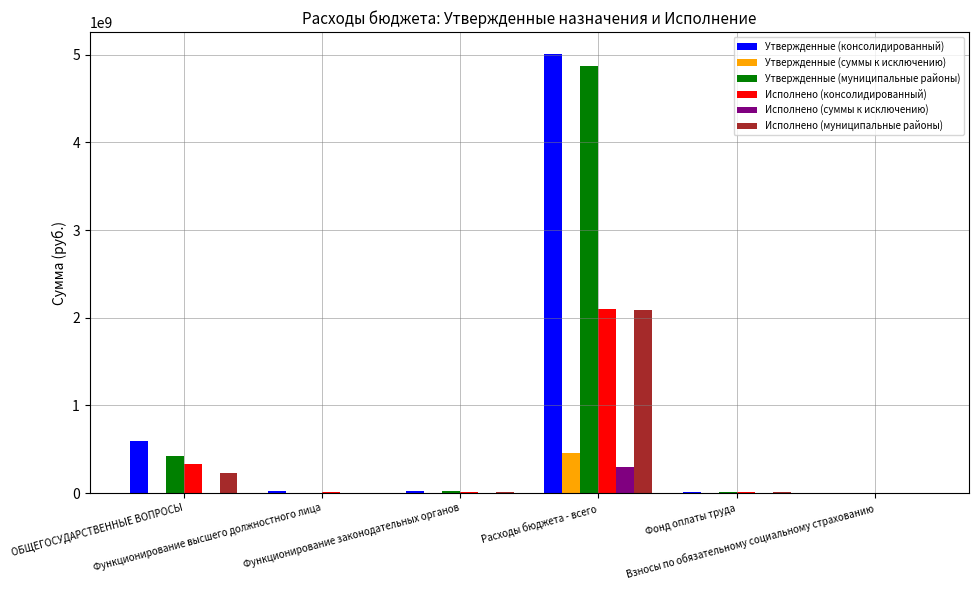

What is the sum of all Утвержденные (муниципальные районы) values?

5341483000.5